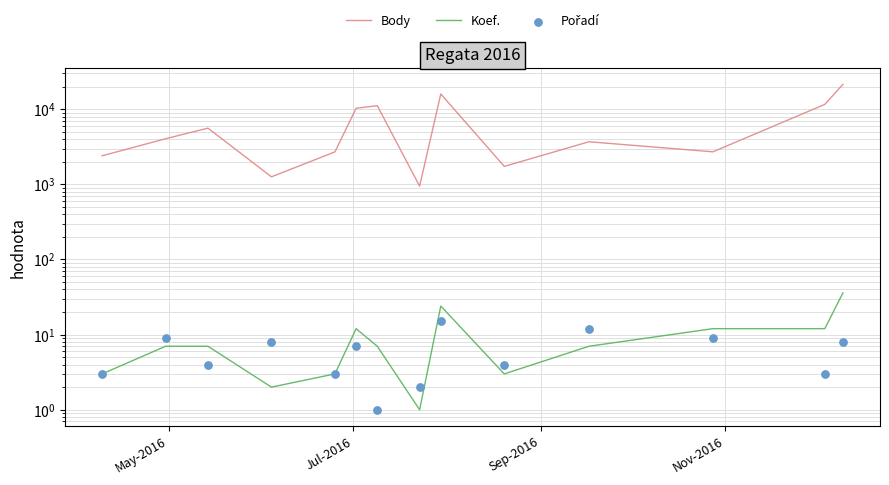

Which series has the largest total across all categories?

Body